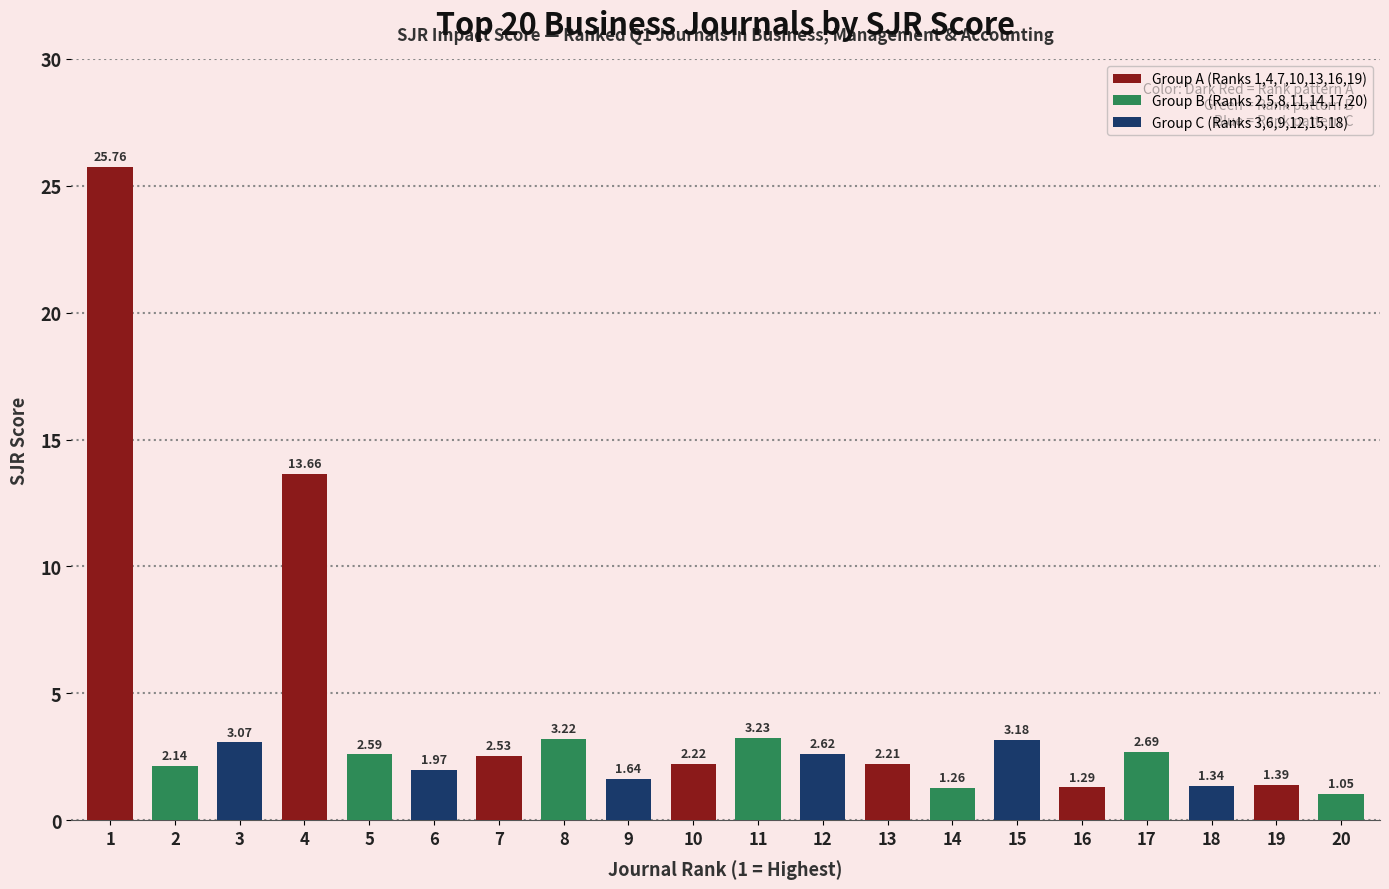

Rank the categories by value from lowest to highest.

20, 14, 16, 18, 19, 9, 6, 2, 13, 10, 7, 5, 12, 17, 3, 15, 8, 11, 4, 1